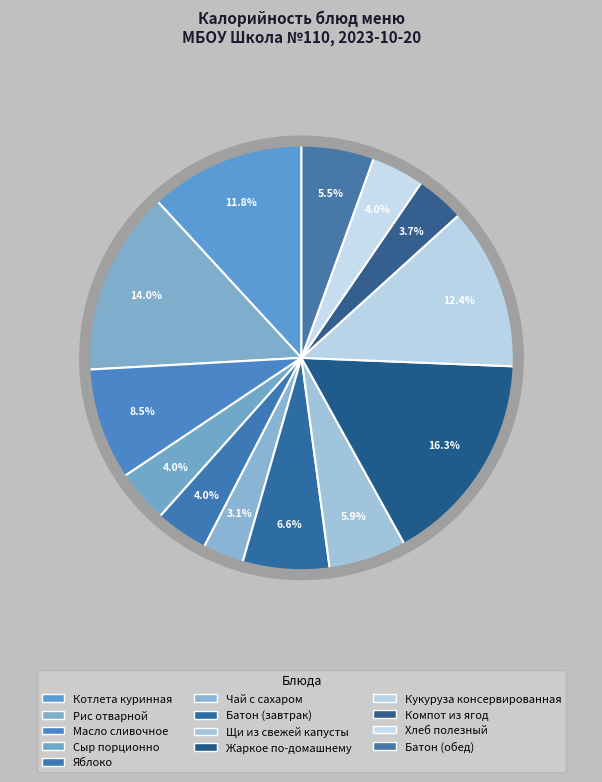

True or false: Рис отварной accounts for 14% of the total.

True